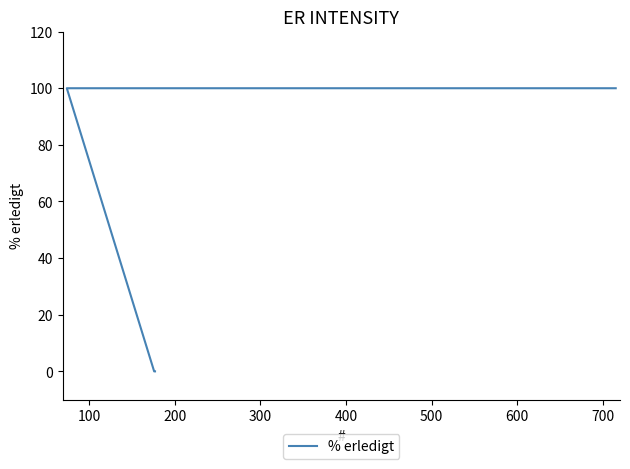

The chart shows a value of 100 at 700. True or false?

True